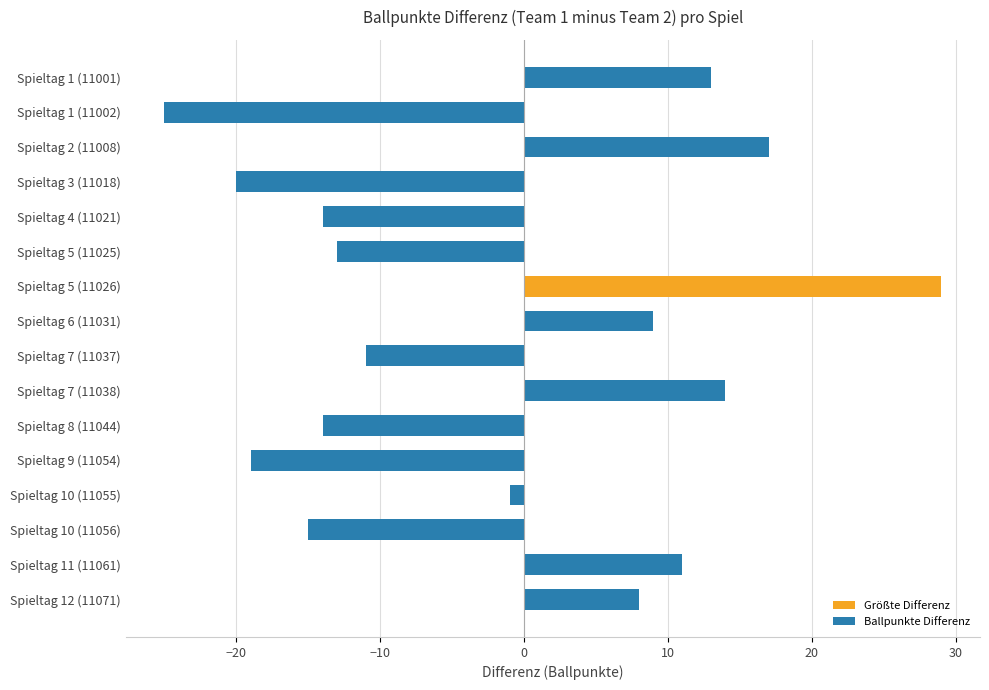

What is the label of the 9th bar from the top?

Spieltag 7 (11037)